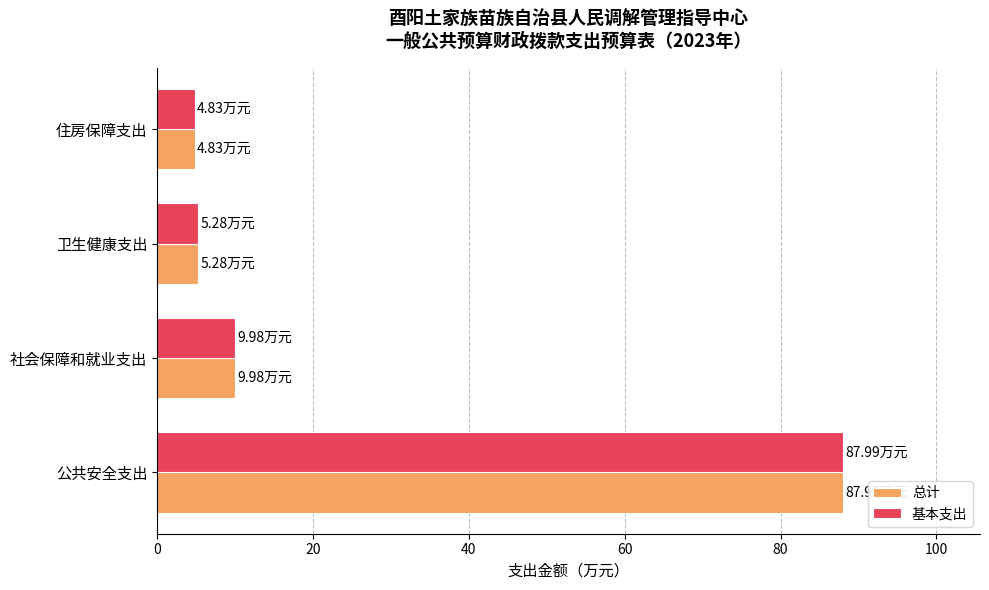

What are all the series names shown in the legend?

总计, 基本支出